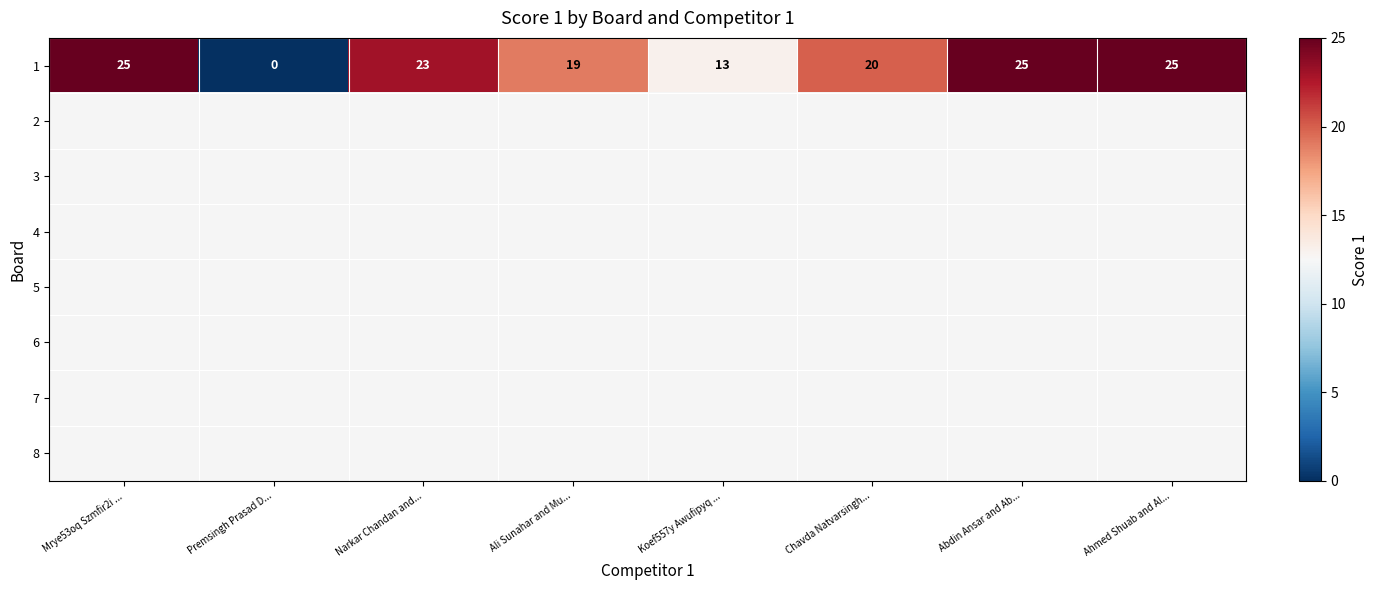

What is the average value of the 1 series?

19